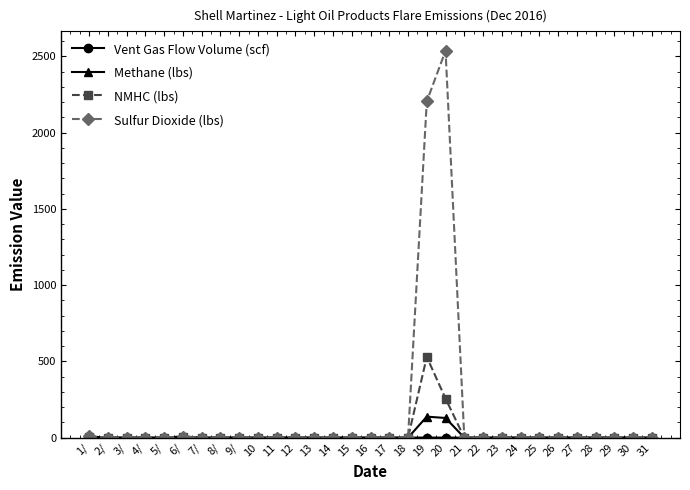

Which series has the widest spread of values?

Sulfur Dioxide (lbs)